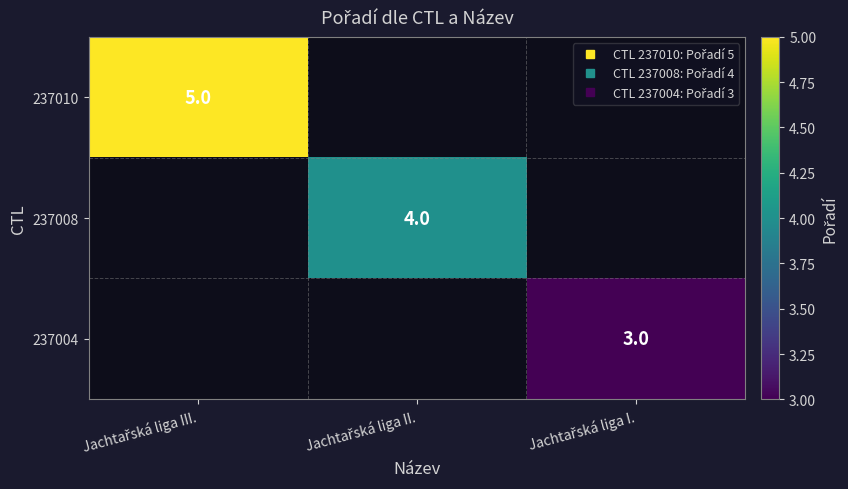

What is the greatest value displayed?

5.0